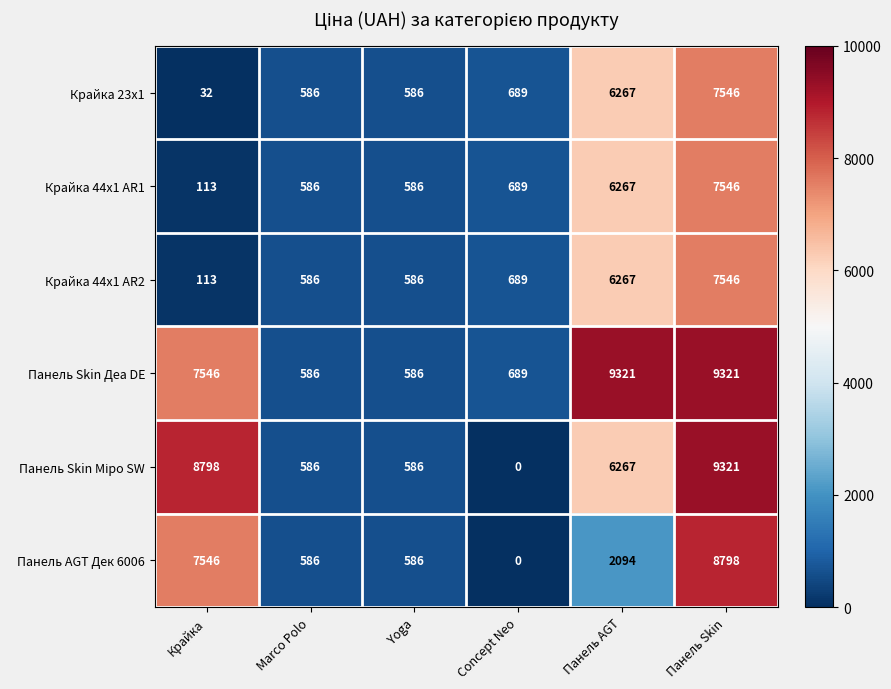

What is the difference between the highest and lowest values at Concept Neo?

689